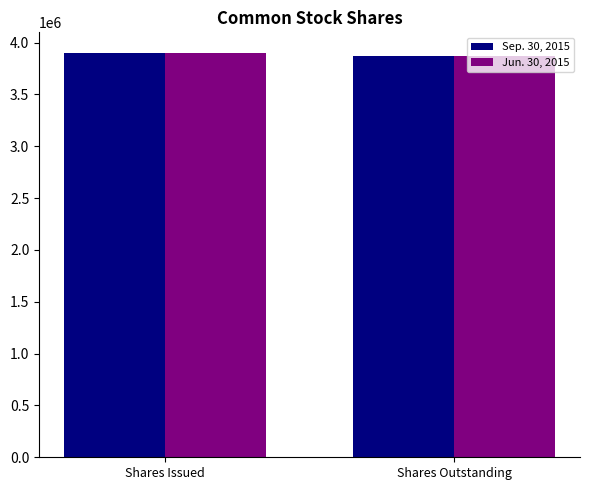

What is the label of the 1st bar from the right?

Shares Outstanding